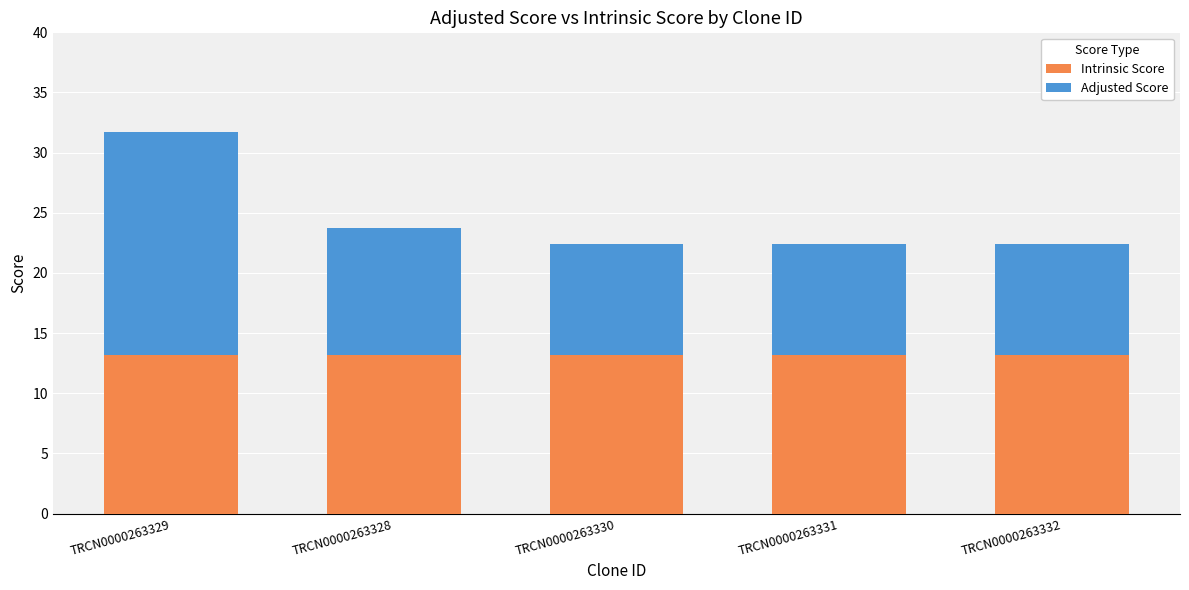

What is the highest value of the Intrinsic Score series?

13.2